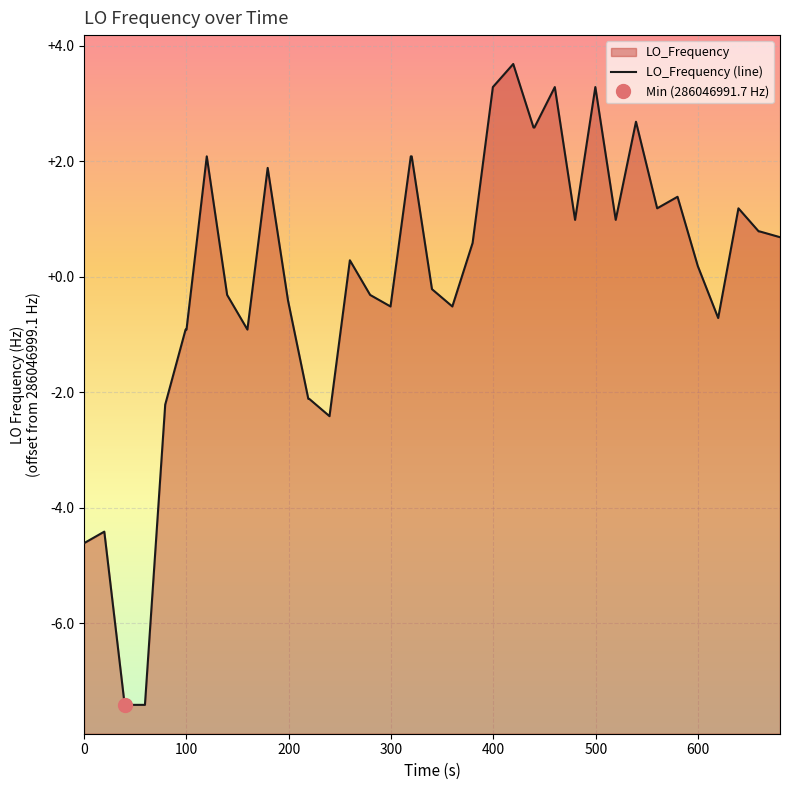

What is the difference between the second highest and minimum values?

10.7